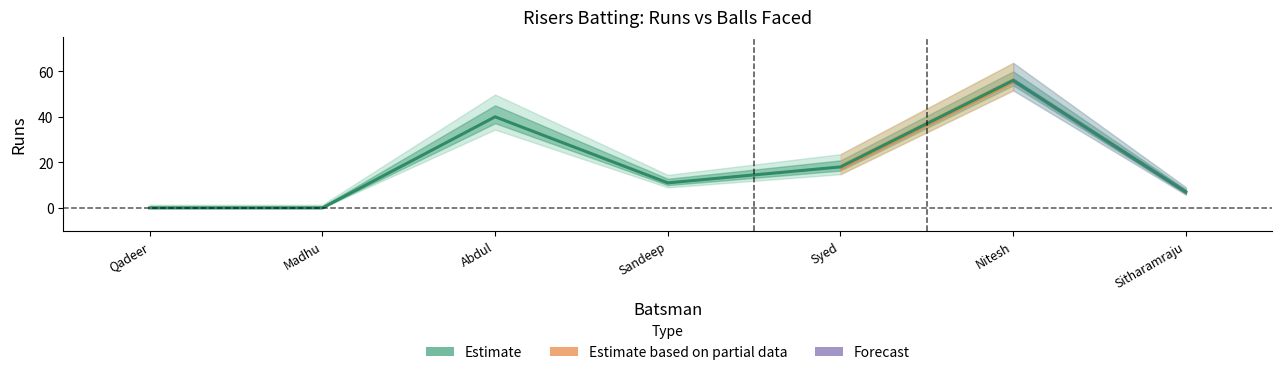

The value at Sitharamraju is 12. True or false?

False